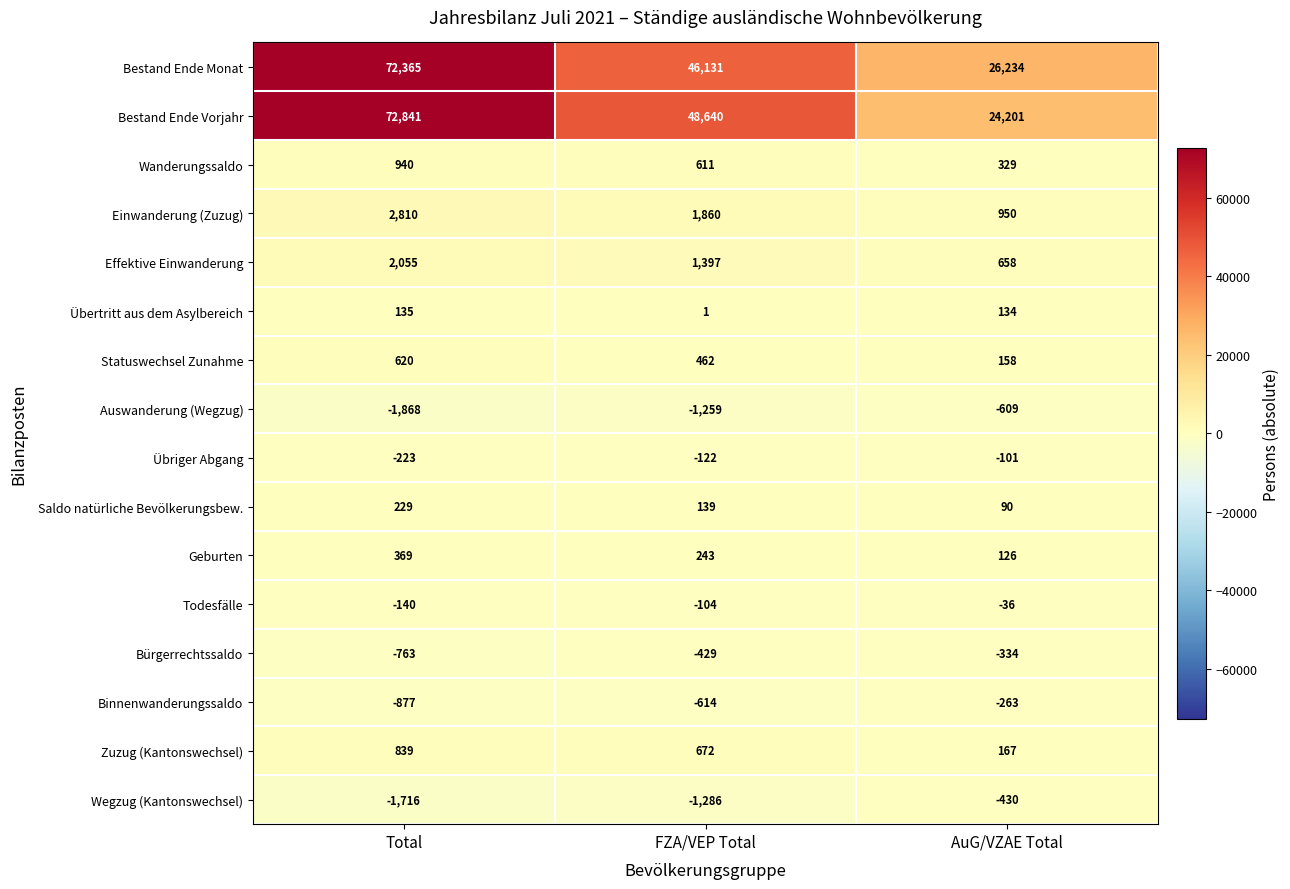

What is the greatest value displayed?

72841